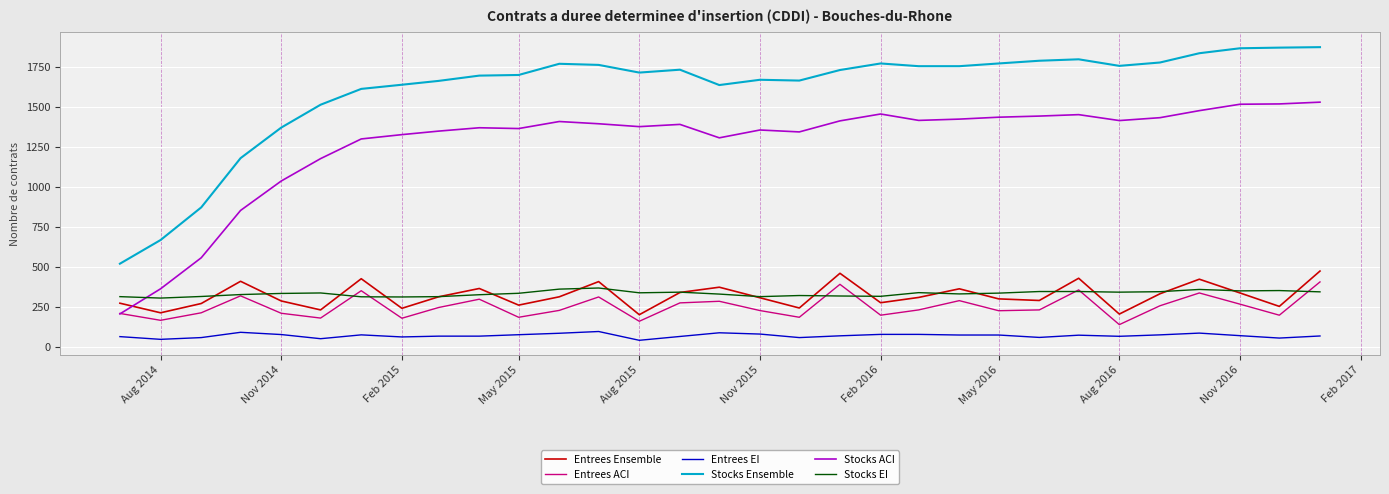

Which series has the largest total across all categories?

Stocks Ensemble